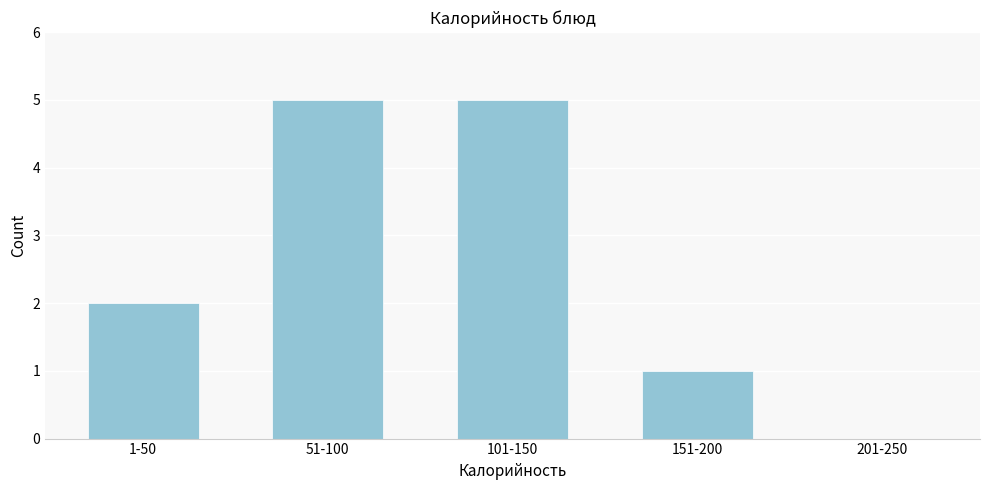

Reading right to left, transcribe all the data shown in this chart.

201-250=0	151-200=1	101-150=5	51-100=5	1-50=2